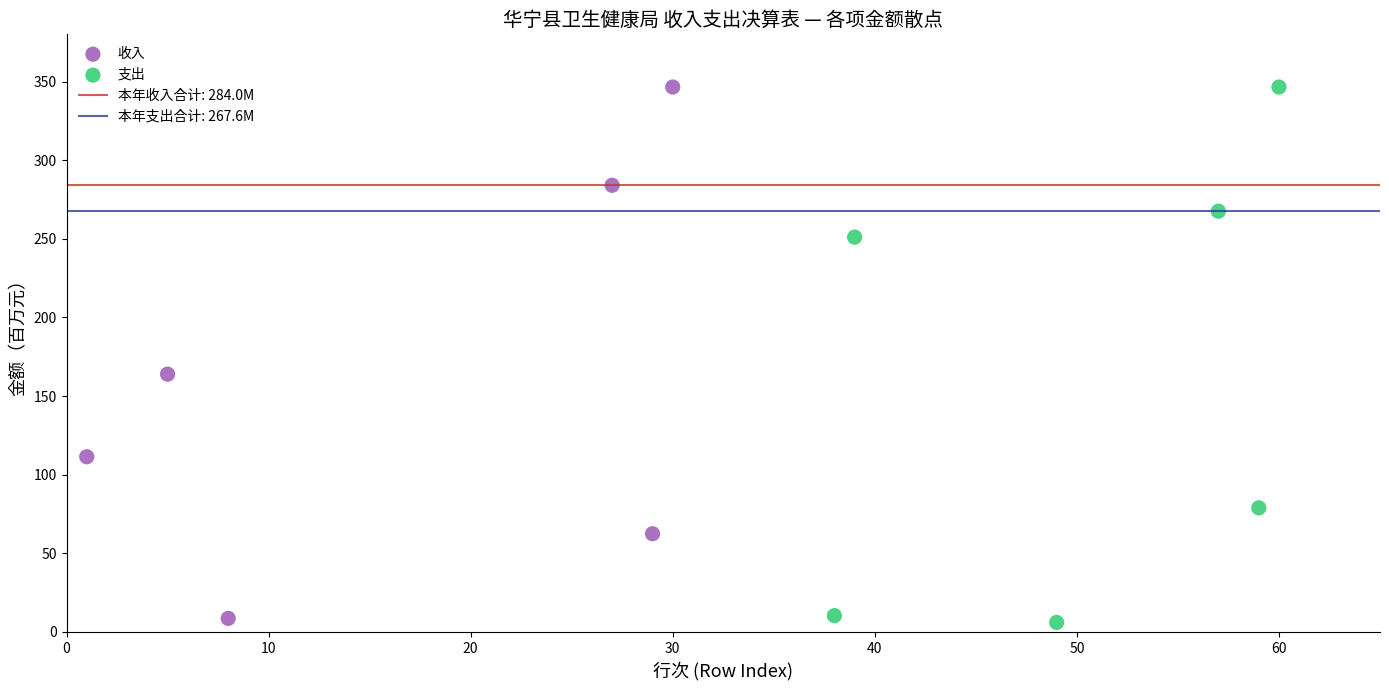

Which series has the widest spread of Y values?

支出